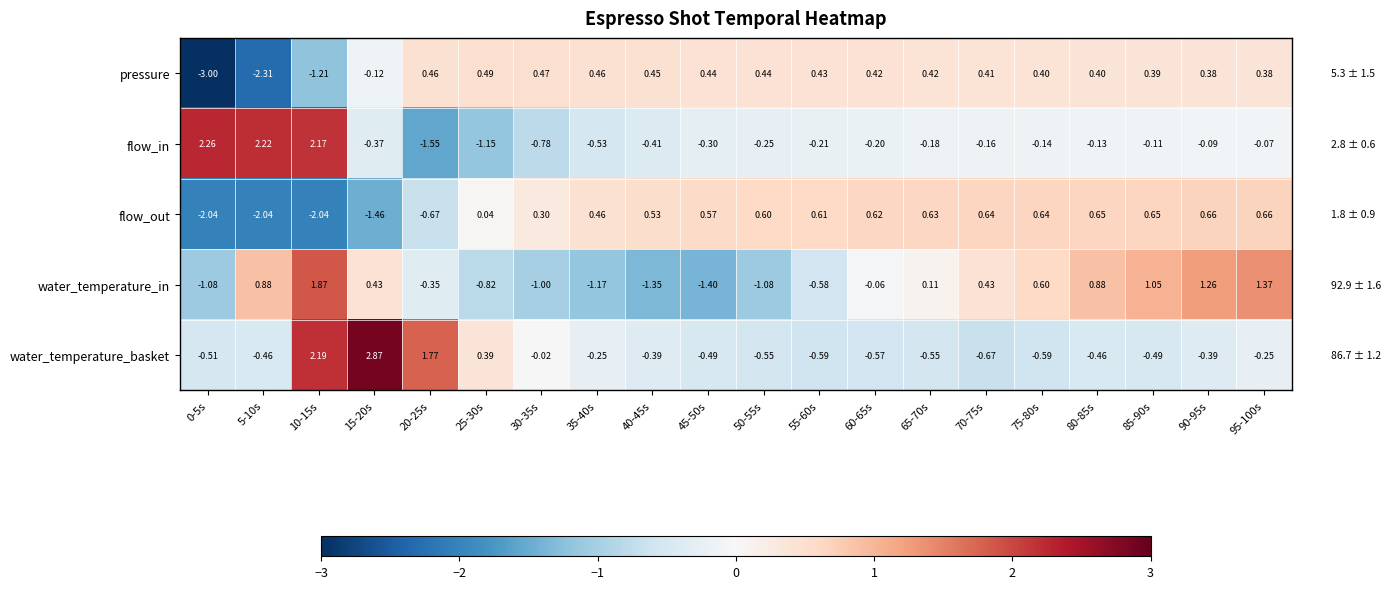

Between 15-20s and 50-55s, which series saw the biggest shift?

water_temperature_basket